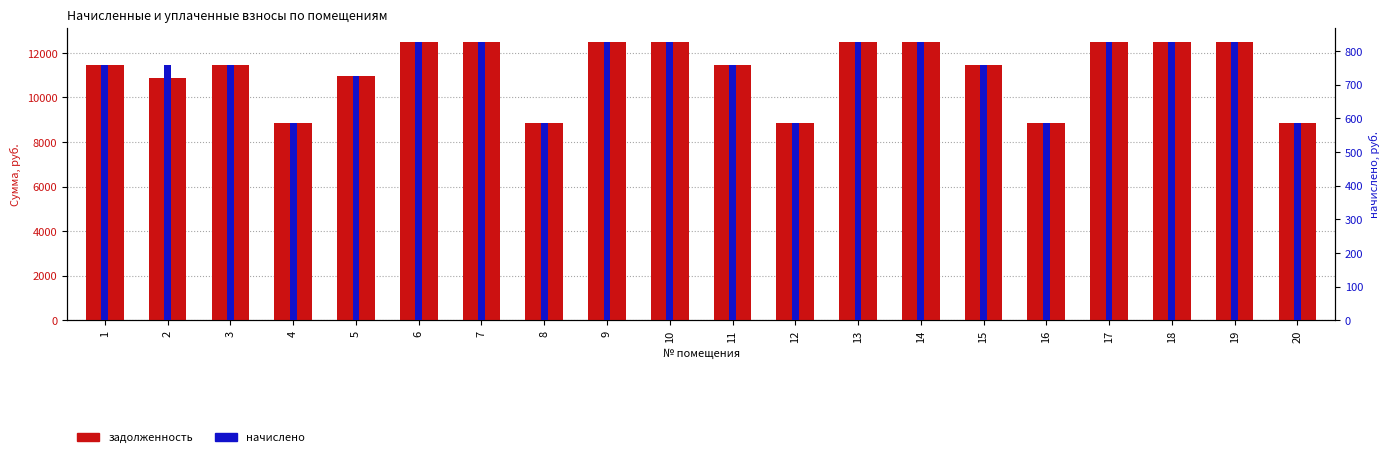

What is the value of the задолженность bar at the 17th from the left?

12506.2